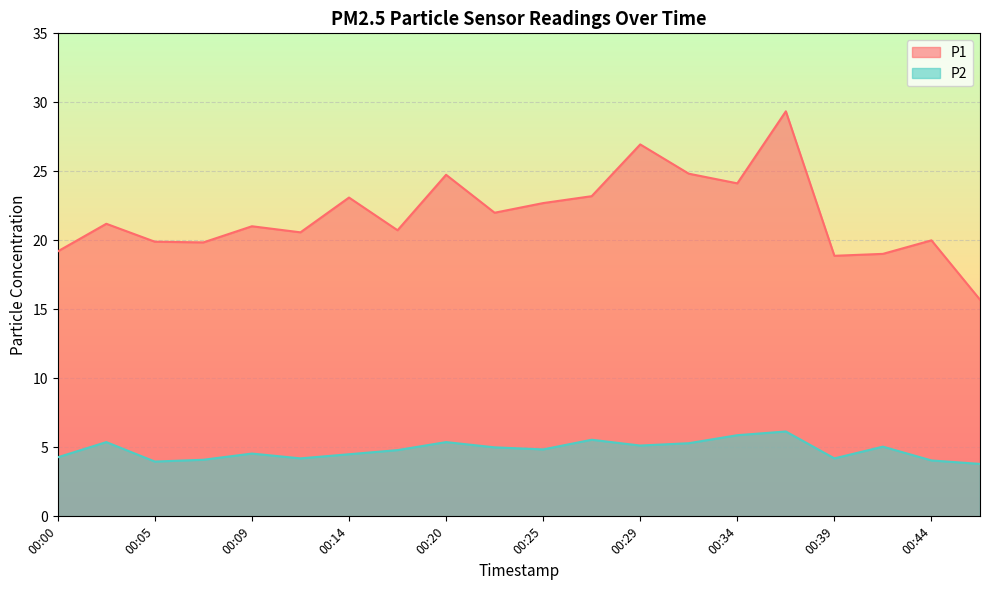

Which series changed the most between 00:20 and 00:39?

P1